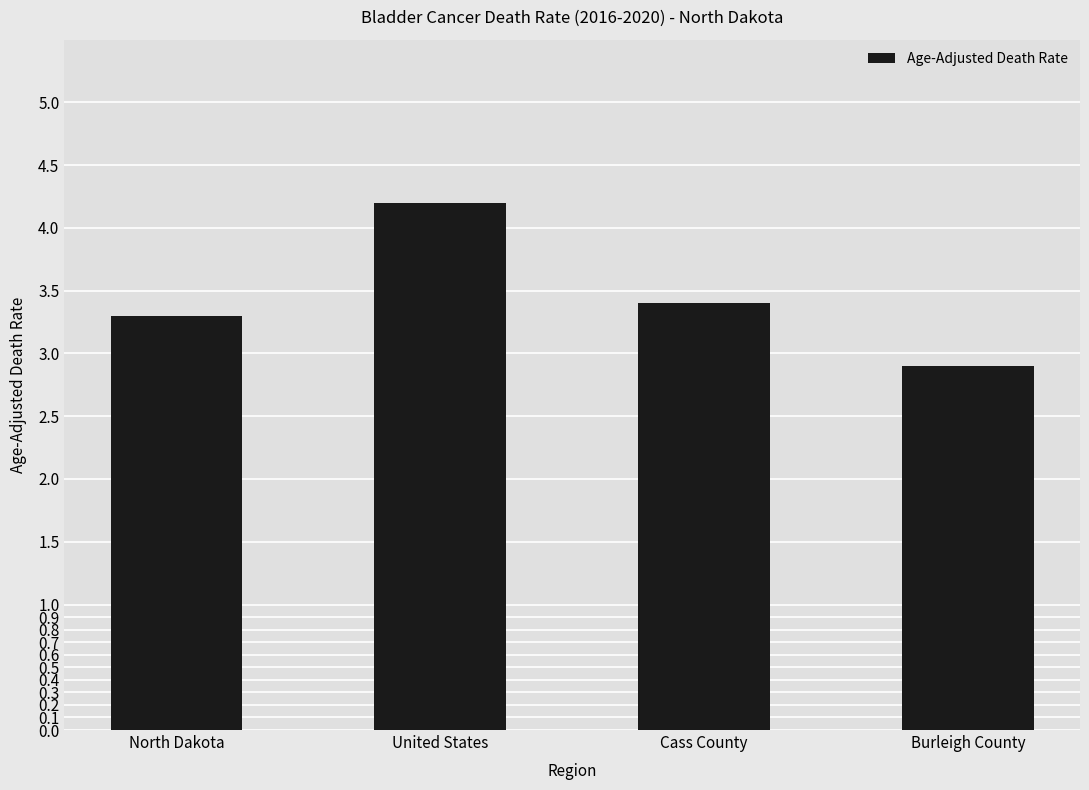

Reading left to right, extract all data points from this chart.

3.3	4.2	3.4	2.9